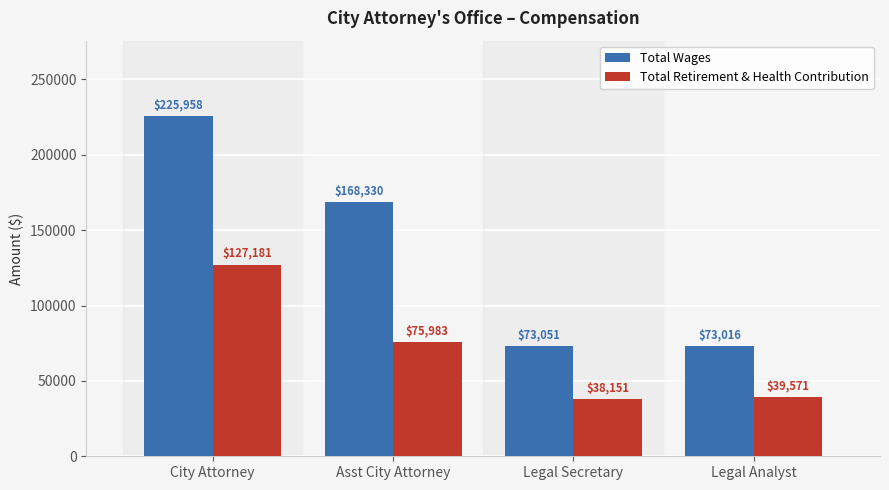

At which label does Total Retirement & Health Contribution first exceed 75983?

City Attorney